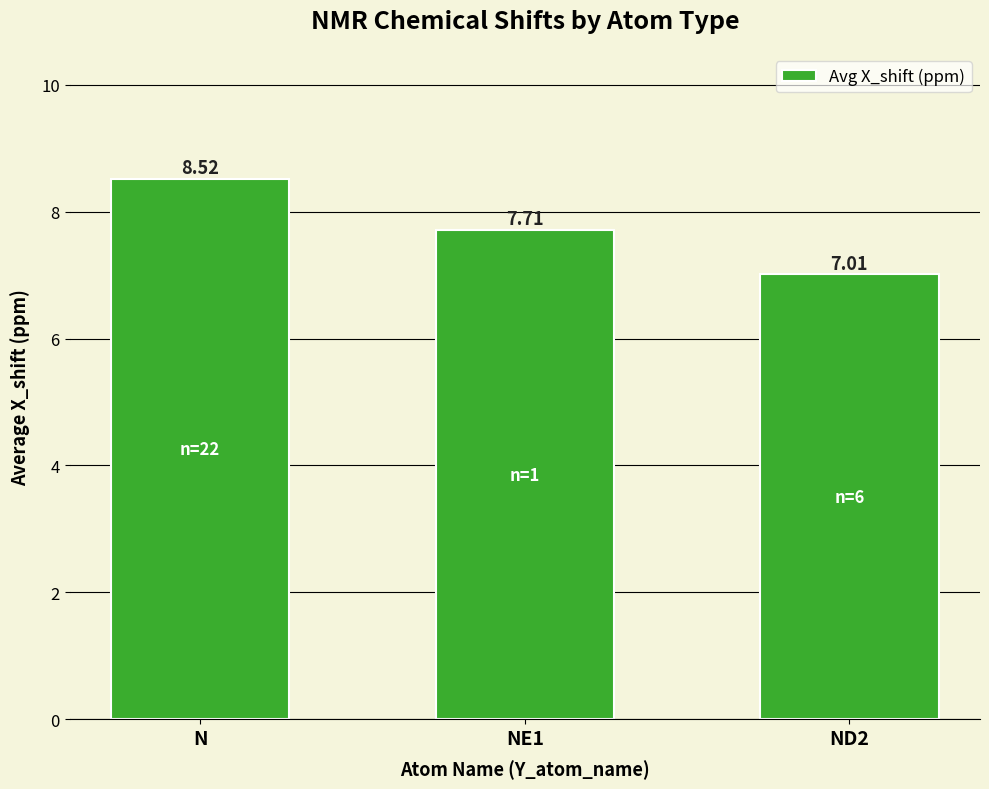

The value at ND2 is 7.0. True or false?

True